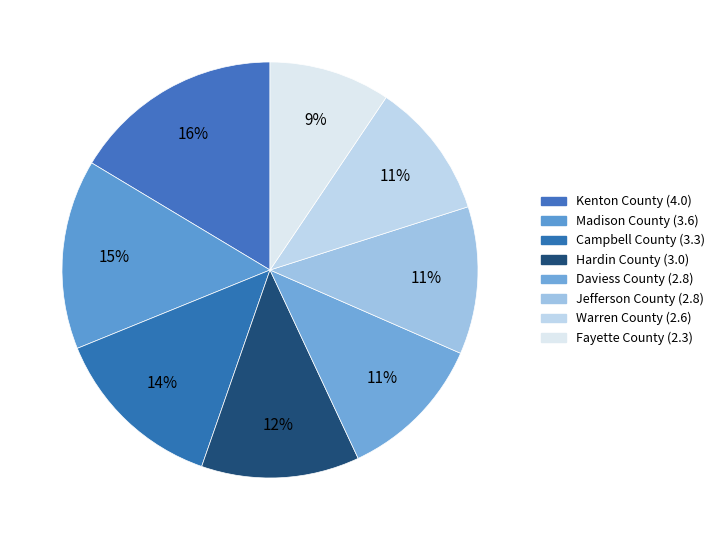

To the nearest percent, what percentage of the pie is Daviess County?

11%